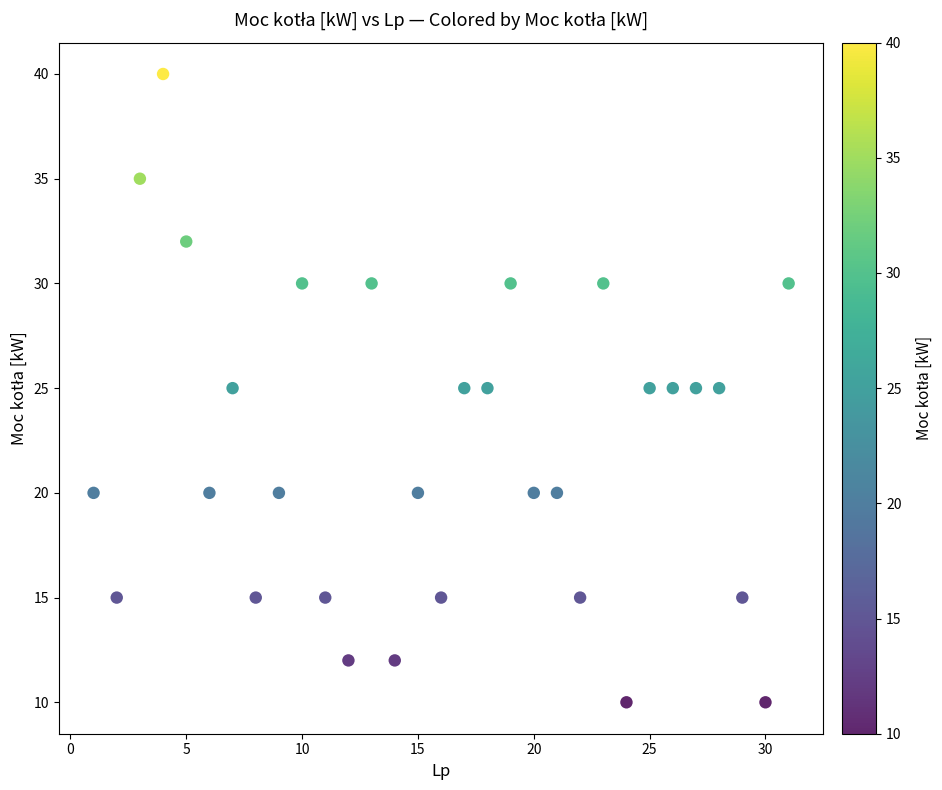

What is the range of Y values (max minus min)?

30